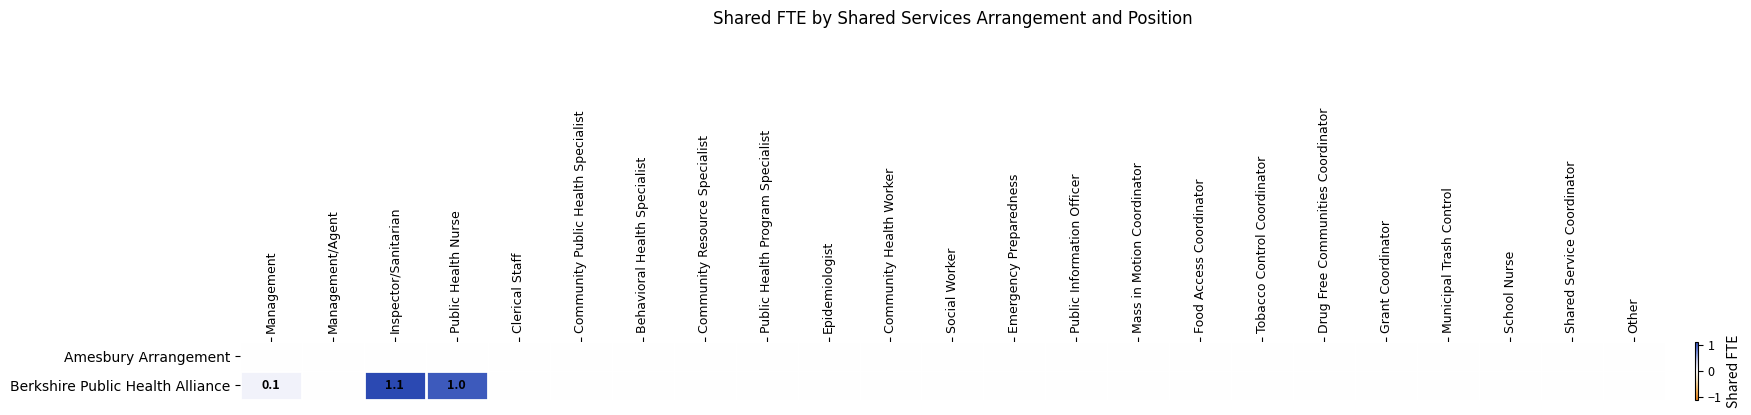

Which series has the widest spread of values?

Berkshire Public Health Alliance